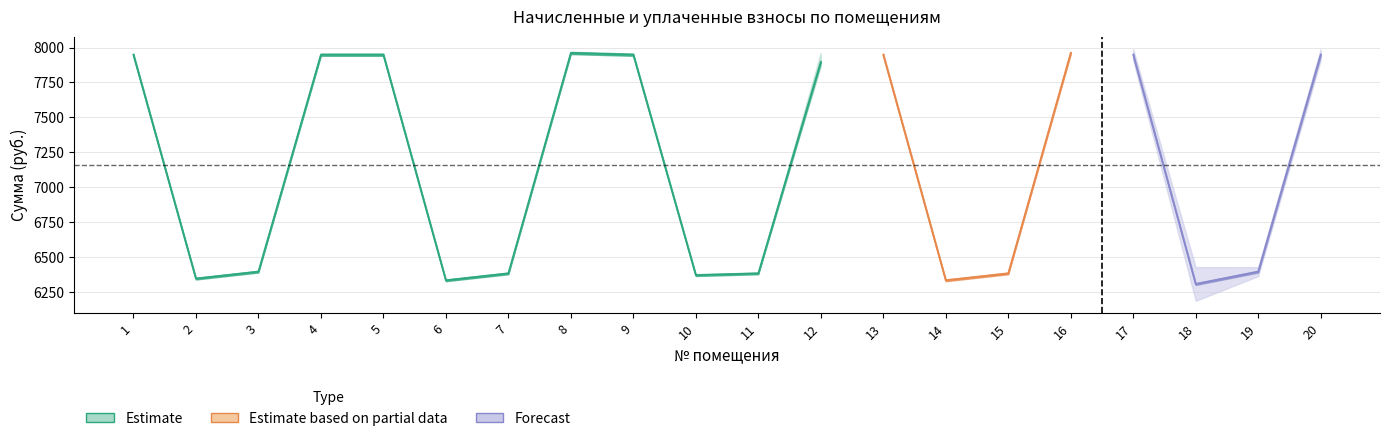

What is the value of the уплачено point at the 10th from the left?

6371.5